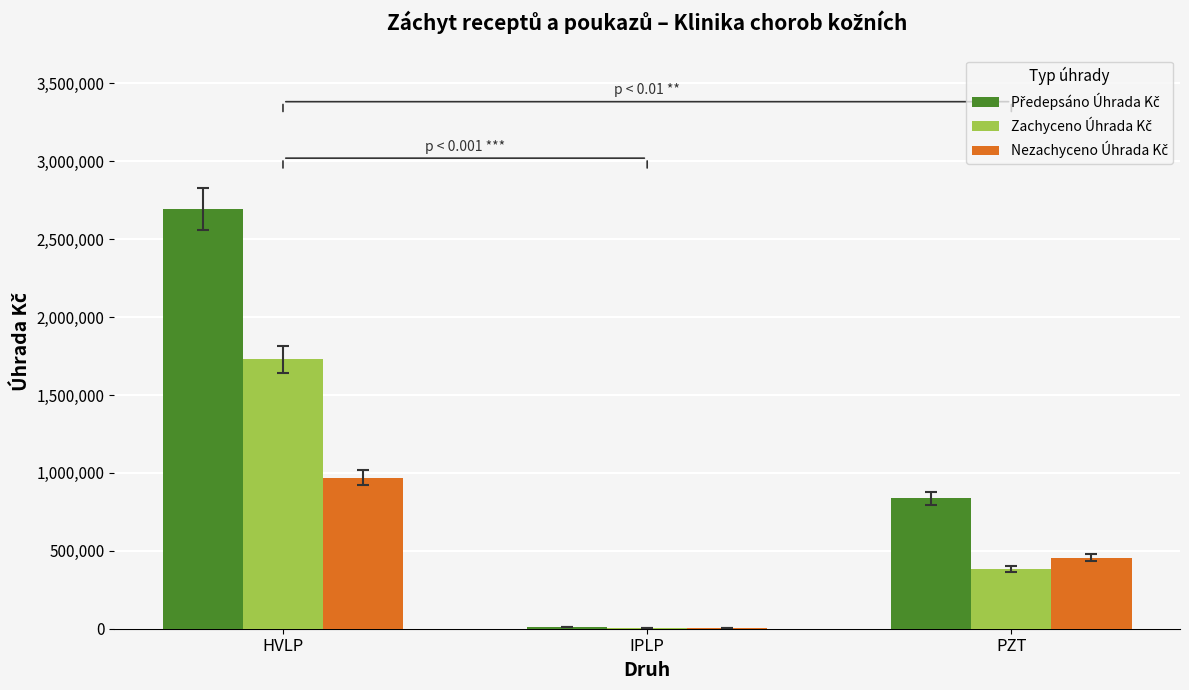

What is the total value across all series at HVLP?

5393857.0